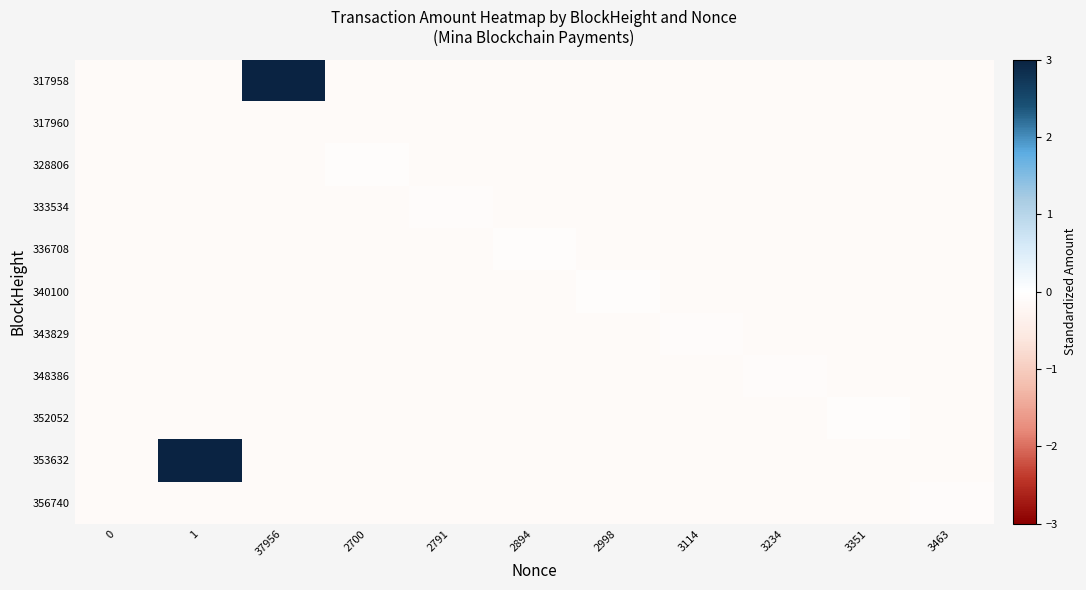

At 0, list the series in order from smallest to largest.

317958, 317960, 328806, 333534, 336708, 340100, 343829, 348386, 352052, 353632, 356740